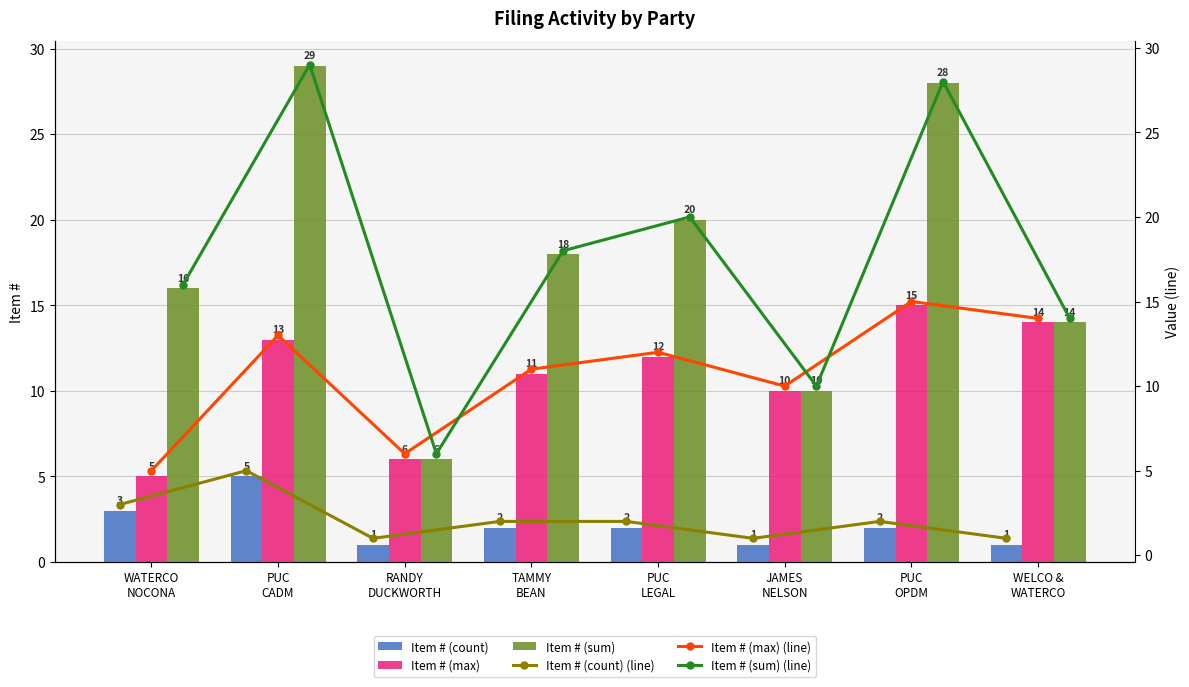

What is the sum of all Item # (max) values?

86